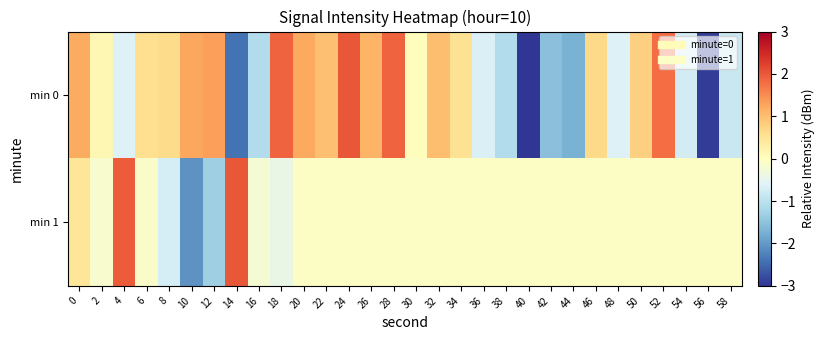

Between 8 and 26, which is larger?

26